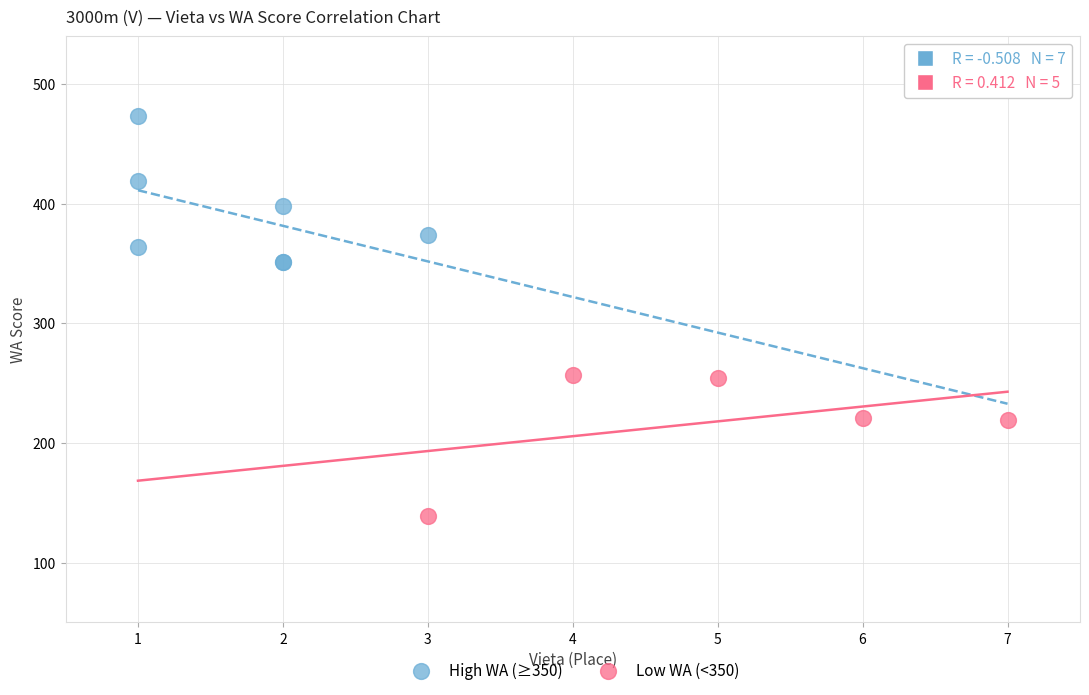

What are all the series names shown in the legend?

High WA (≥350), Low WA (<350)